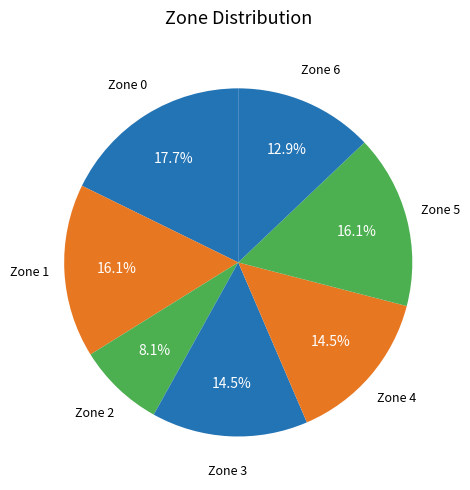

Is there a majority slice in this chart?

No